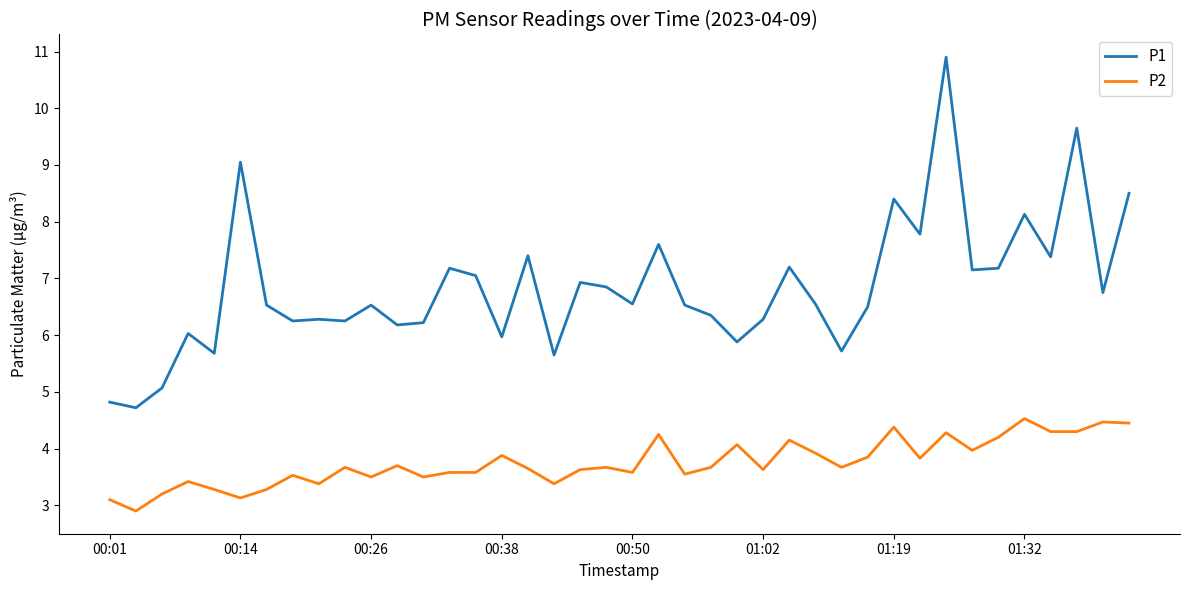

Which series has the largest total across all categories?

P1